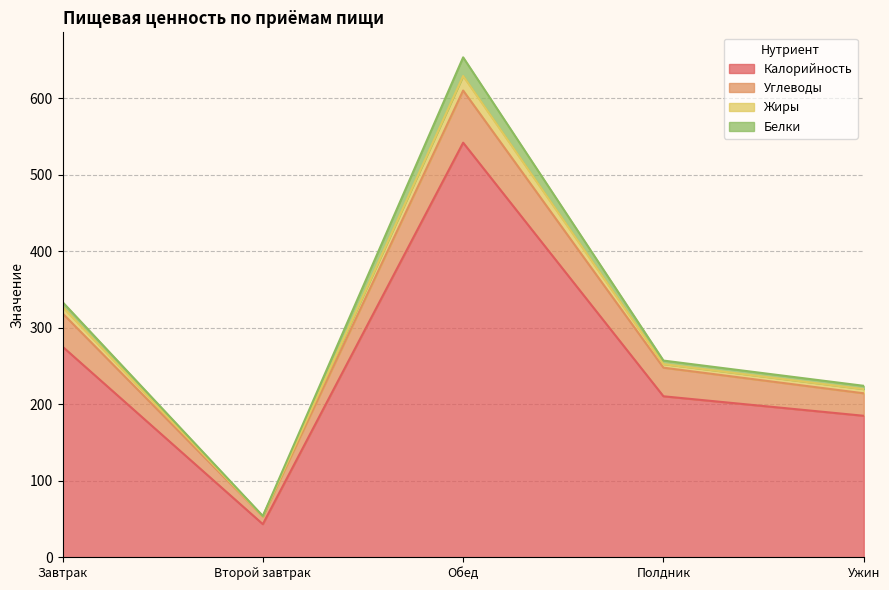

List the labels in order of Калорийность value, largest first.

Обед, Завтрак, Полдник, Ужин, Второй завтрак